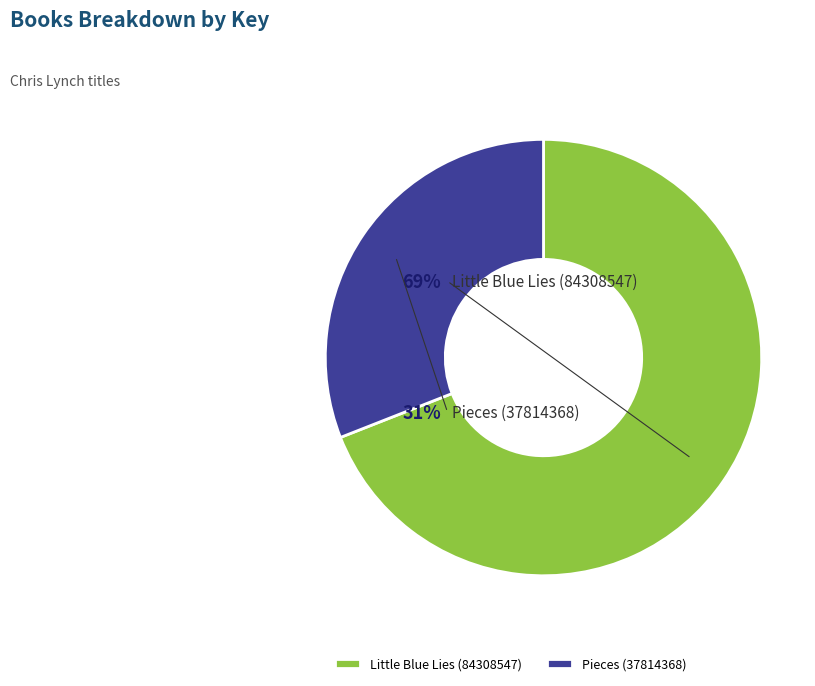

What is the ratio of the value at Little Blue Lies (84308547) to the value at Pieces (37814368)?

2.2